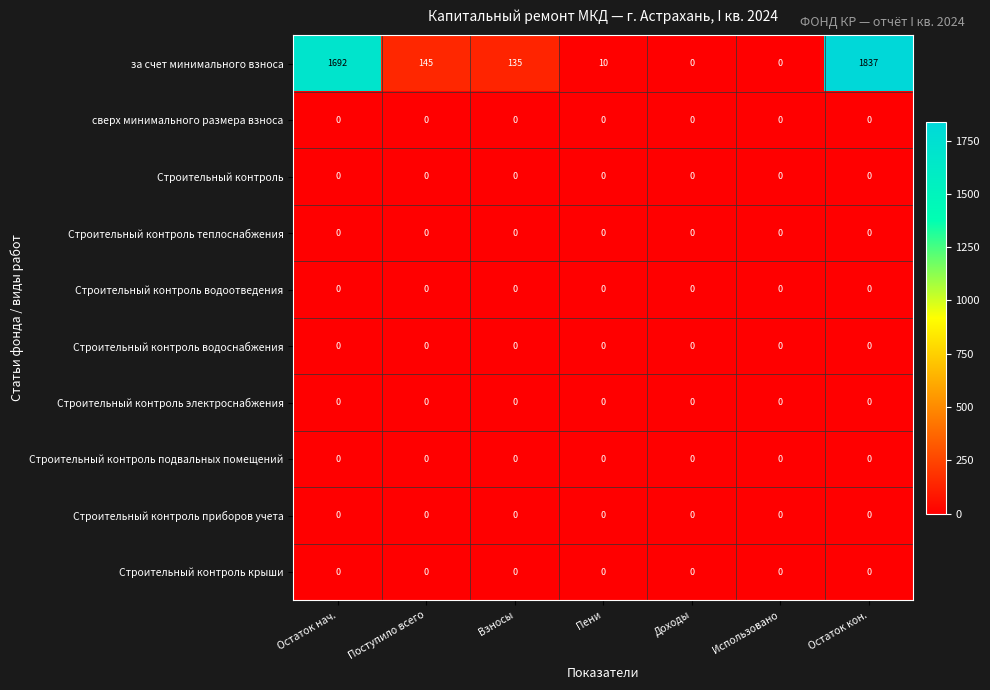

The за счет минимального взноса series shows 839 at Остаток кон.. True or false?

False